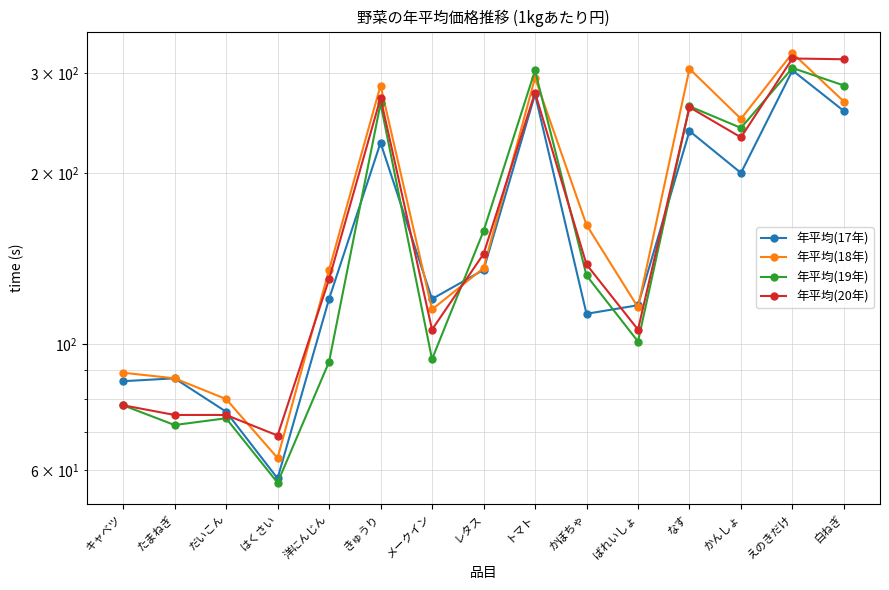

What is the minimum value shown in the chart?

57